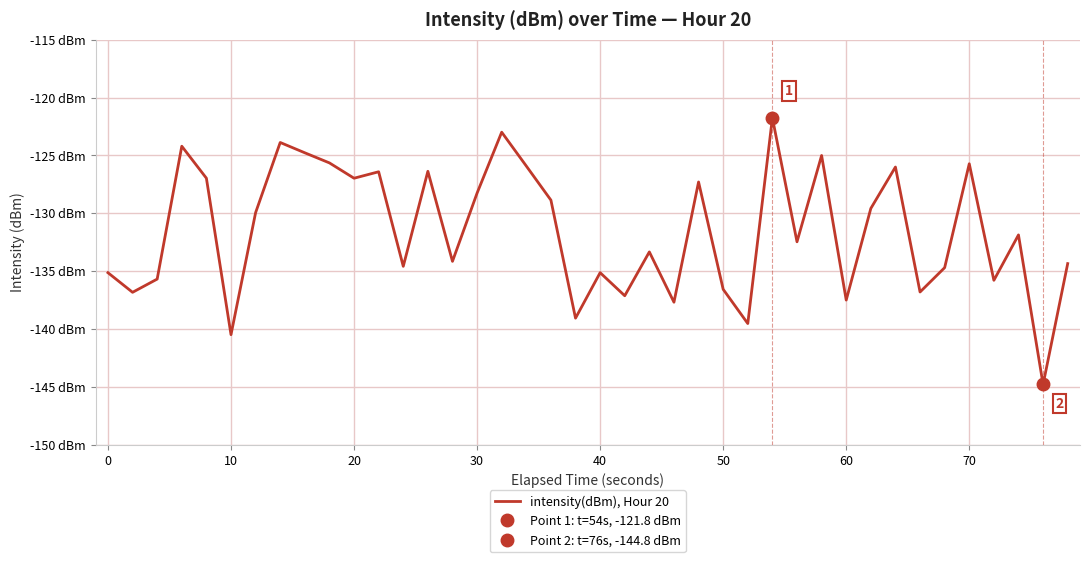

True or false: there are more than 1 points higher than both neighbors.

True